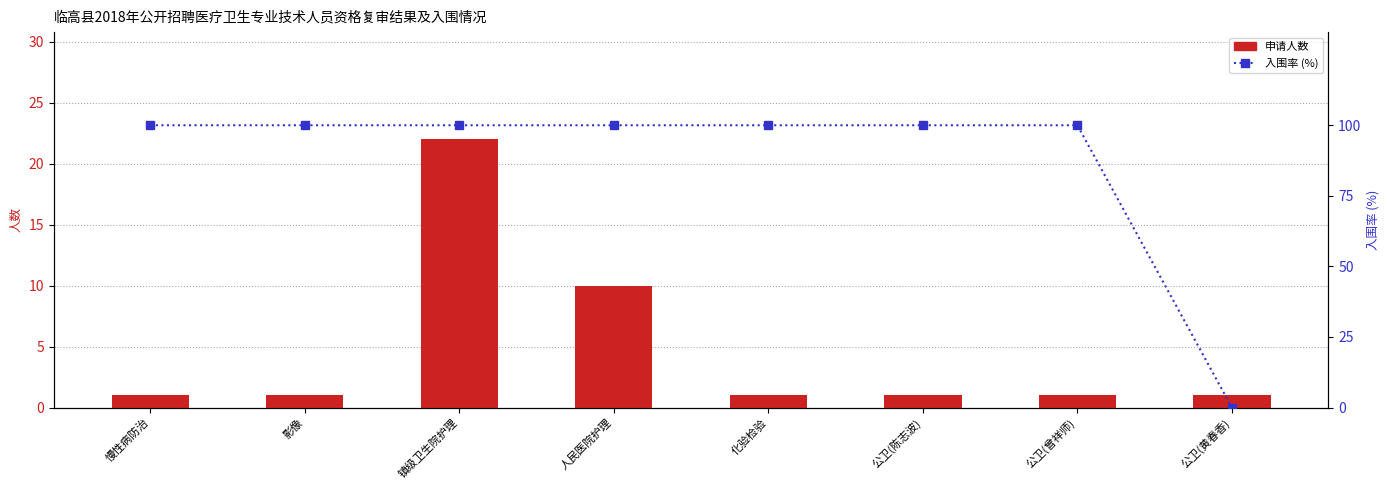

What is the sum of the 入围率 (%) values at 公卫(陈志波) and 影像?

200